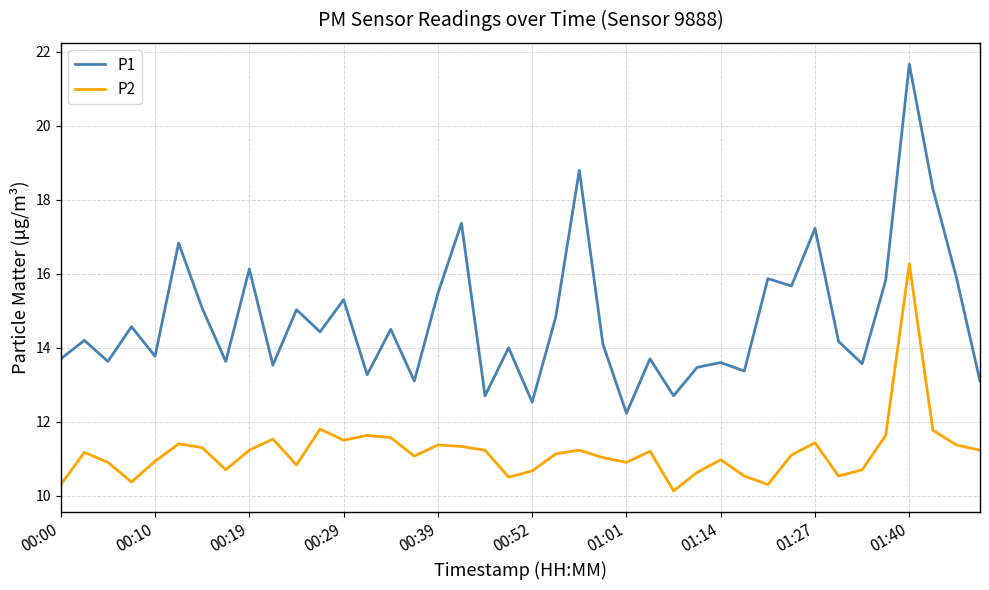

Which series has the widest spread of values?

P1